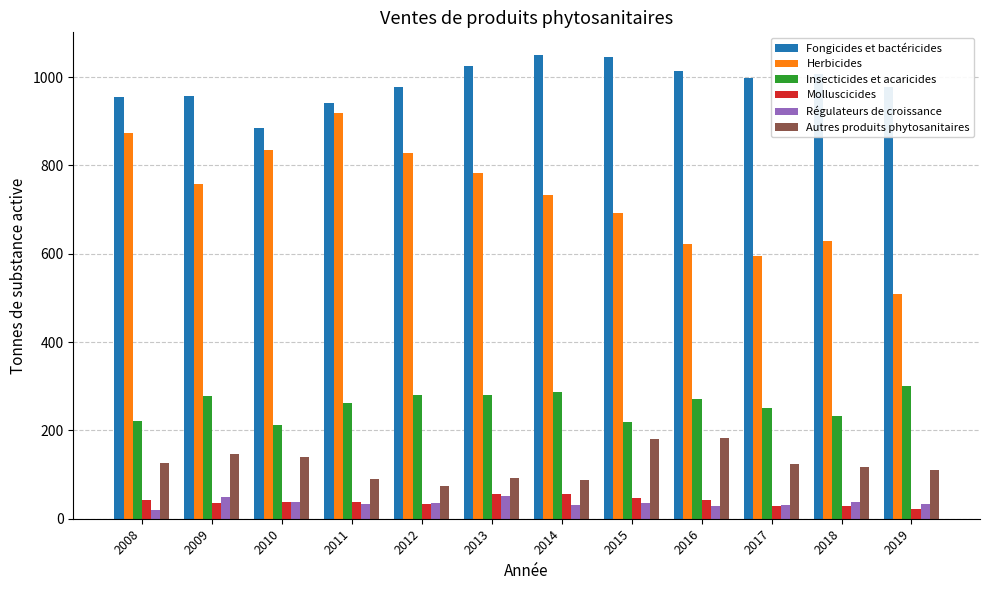

Between 2012 and 2016, which series saw the biggest shift?

Herbicides